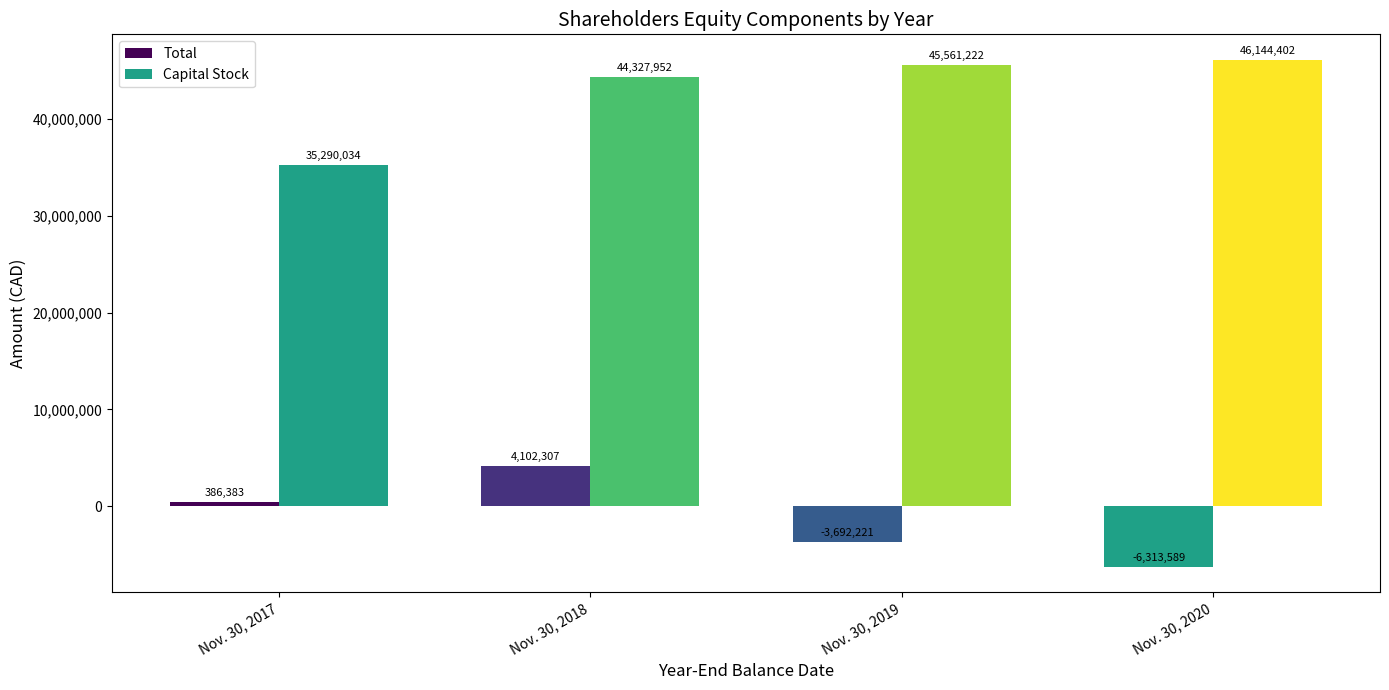

The value of Total at Nov. 30, 2018 is 4102307. True or false?

True